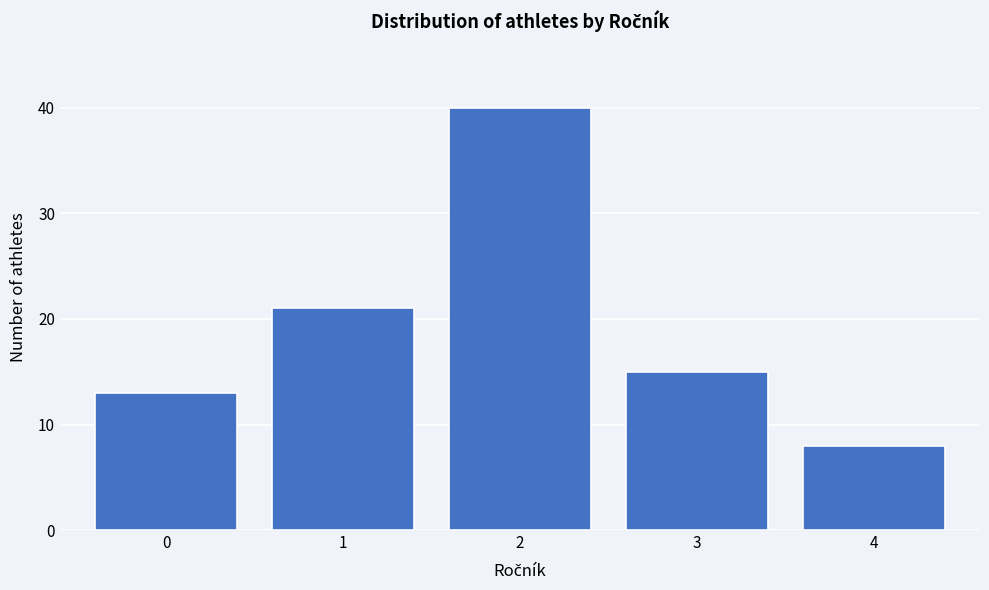

Reading left to right, what are all the values shown in this chart?

0=13	1=21	2=40	3=15	4=8